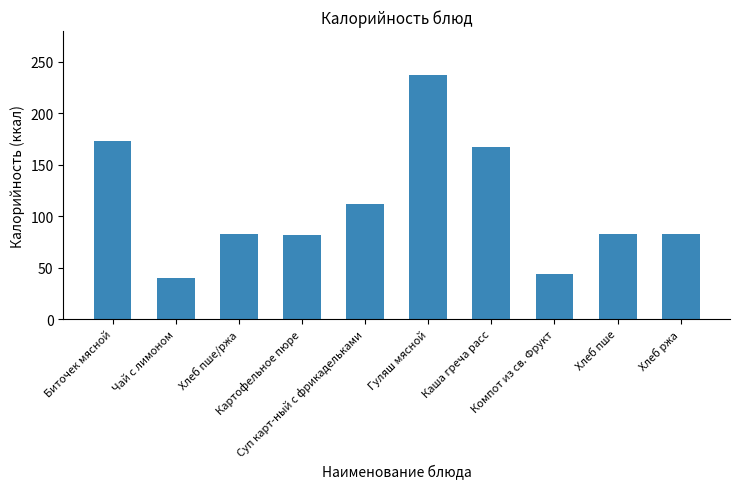

Count the number of data series in this chart.

1